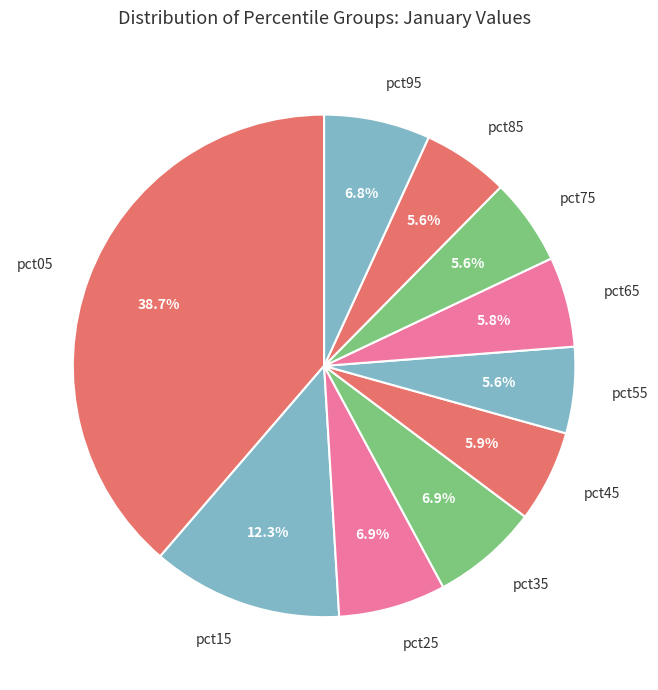

How many segments does this pie chart have?

10